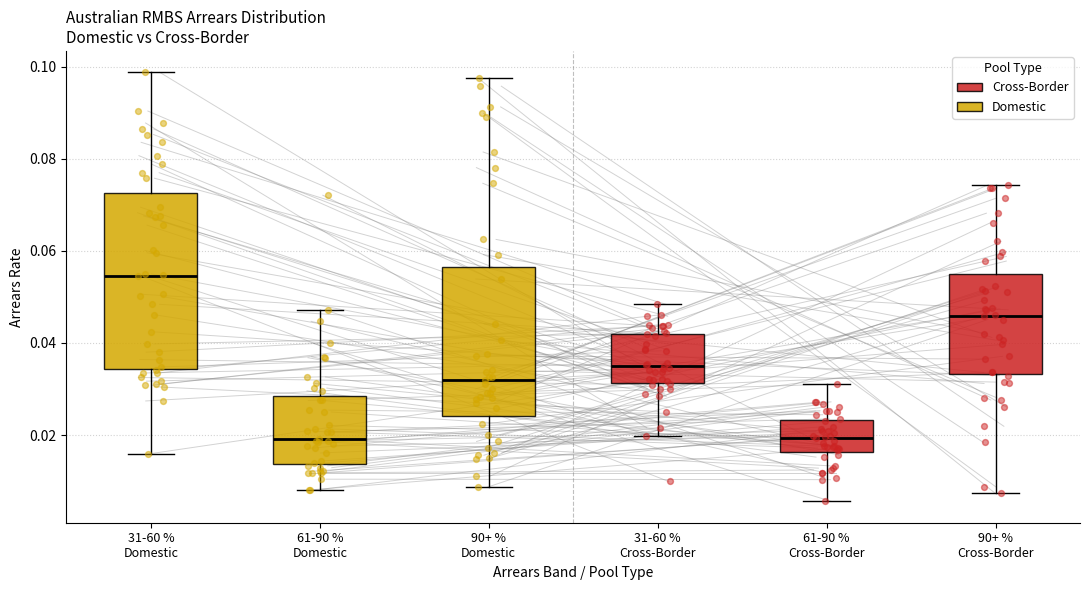

Where does the median line of the box for 31-60 % Domestic sit on the y-axis? The values are not printed on the chart, so give them approximately, as read against the axis.

0.054